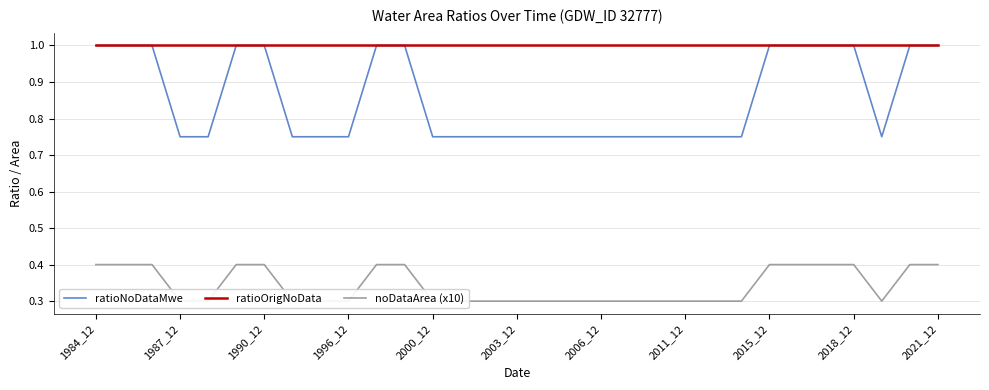

True or false: ratioOrigNoData and ratioNoDataMwe intersect in this chart.

False